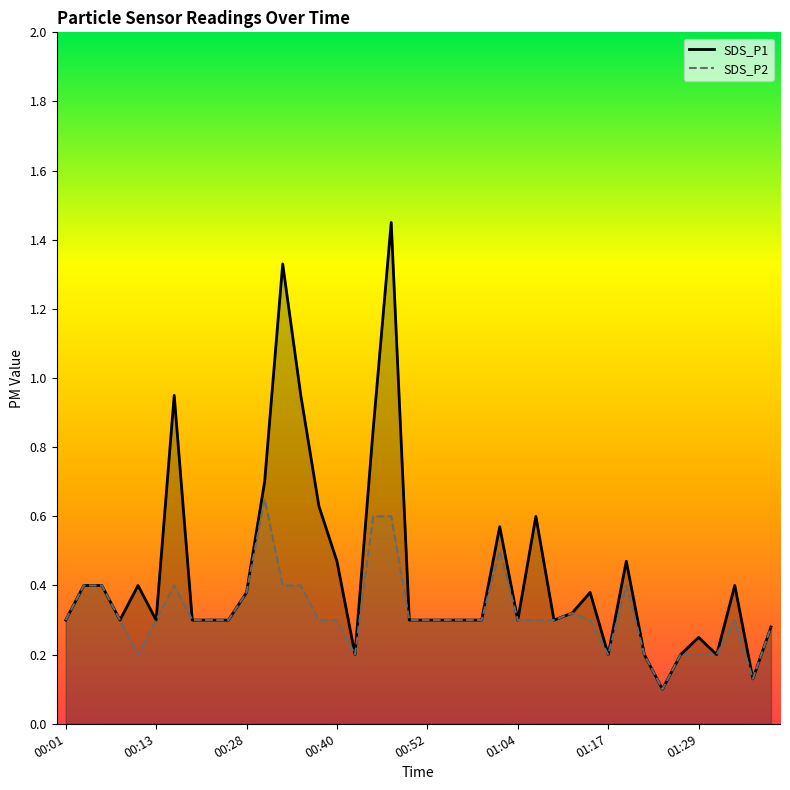

Which series has the largest total across all categories?

SDS_P1